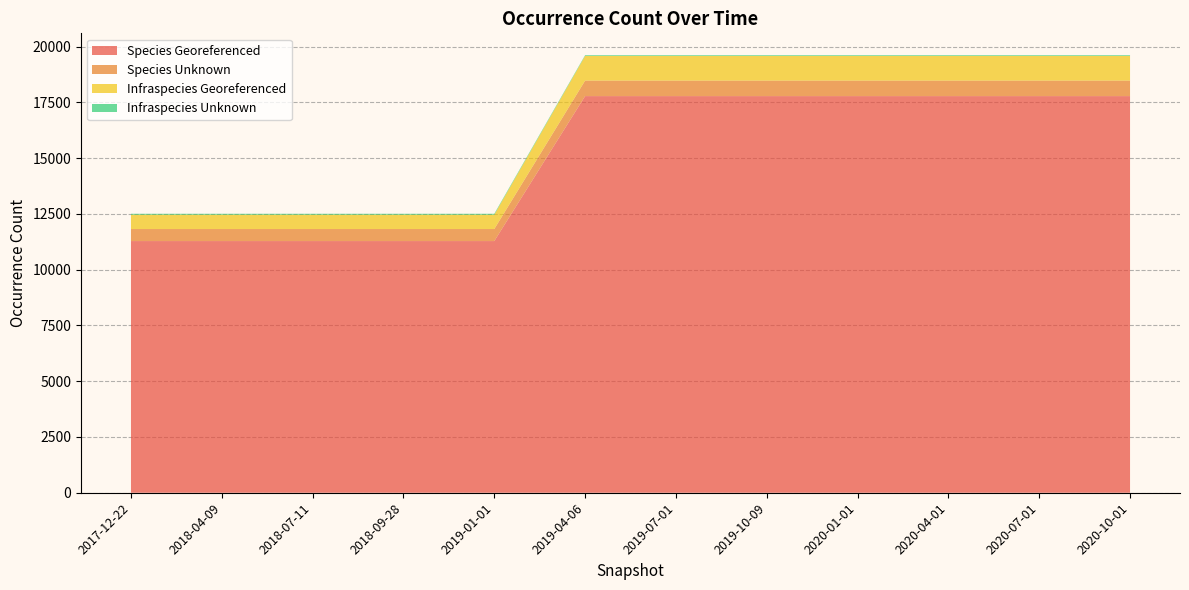

Reading left to right, what are all the values shown in this chart?

Species Georeferenced: 11285	11285	11285	11285	11285	17785	17785	17785	17785	17785	17785	17785
Species Unknown: 540	540	540	540	540	696	696	696	696	696	696	696
Infraspecies Georeferenced: 643	643	643	643	643	1105	1105	1105	1105	1105	1105	1105
Infraspecies Unknown: 40	40	40	40	40	33	33	33	33	33	33	33